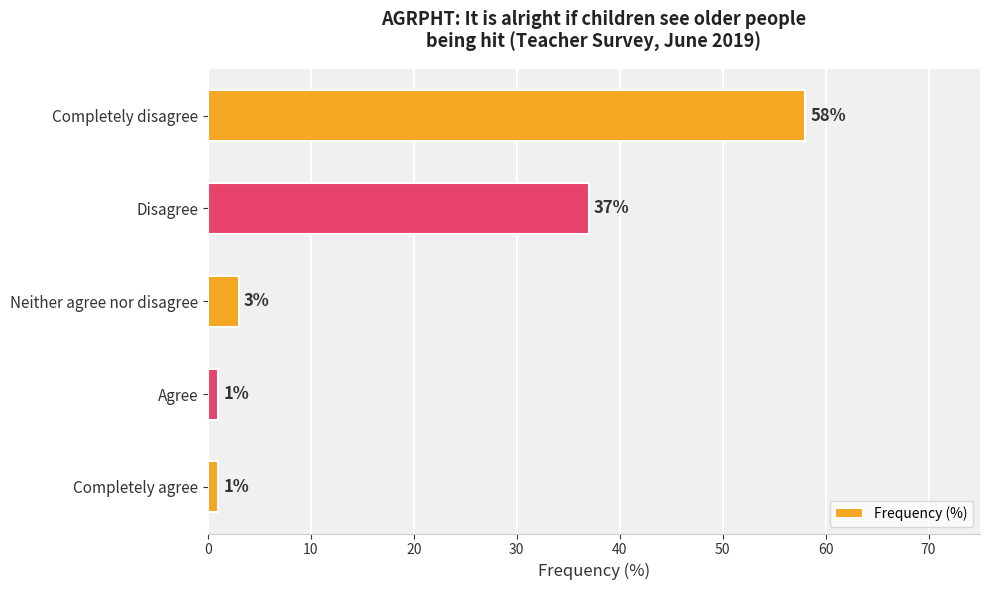

Count the number of data series in this chart.

1